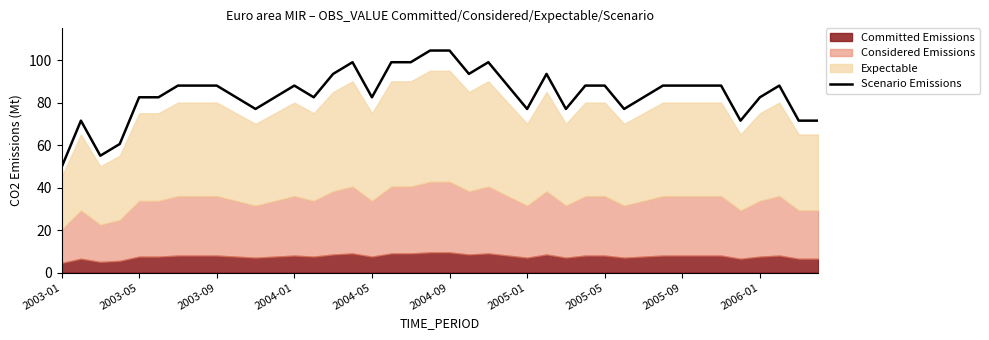

The chart shows a value of 135.1 at 25. True or false?

False